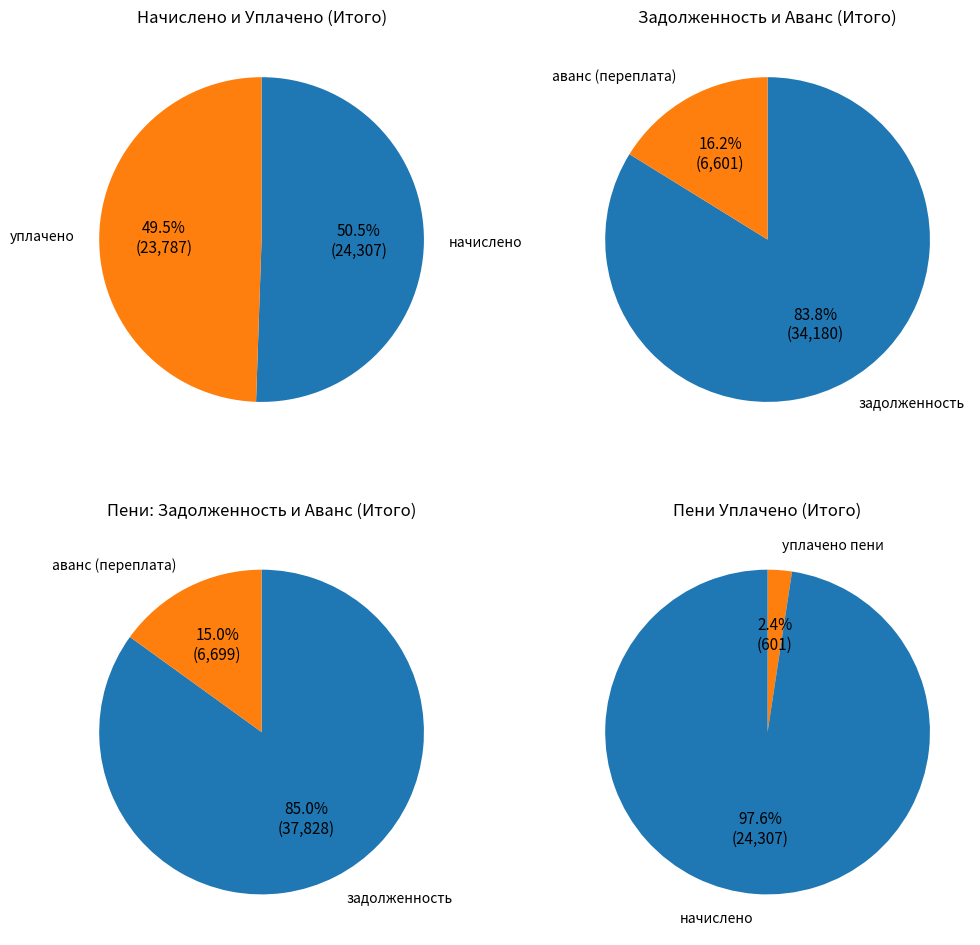

Is the sum of 14 and 13 greater than half?

No